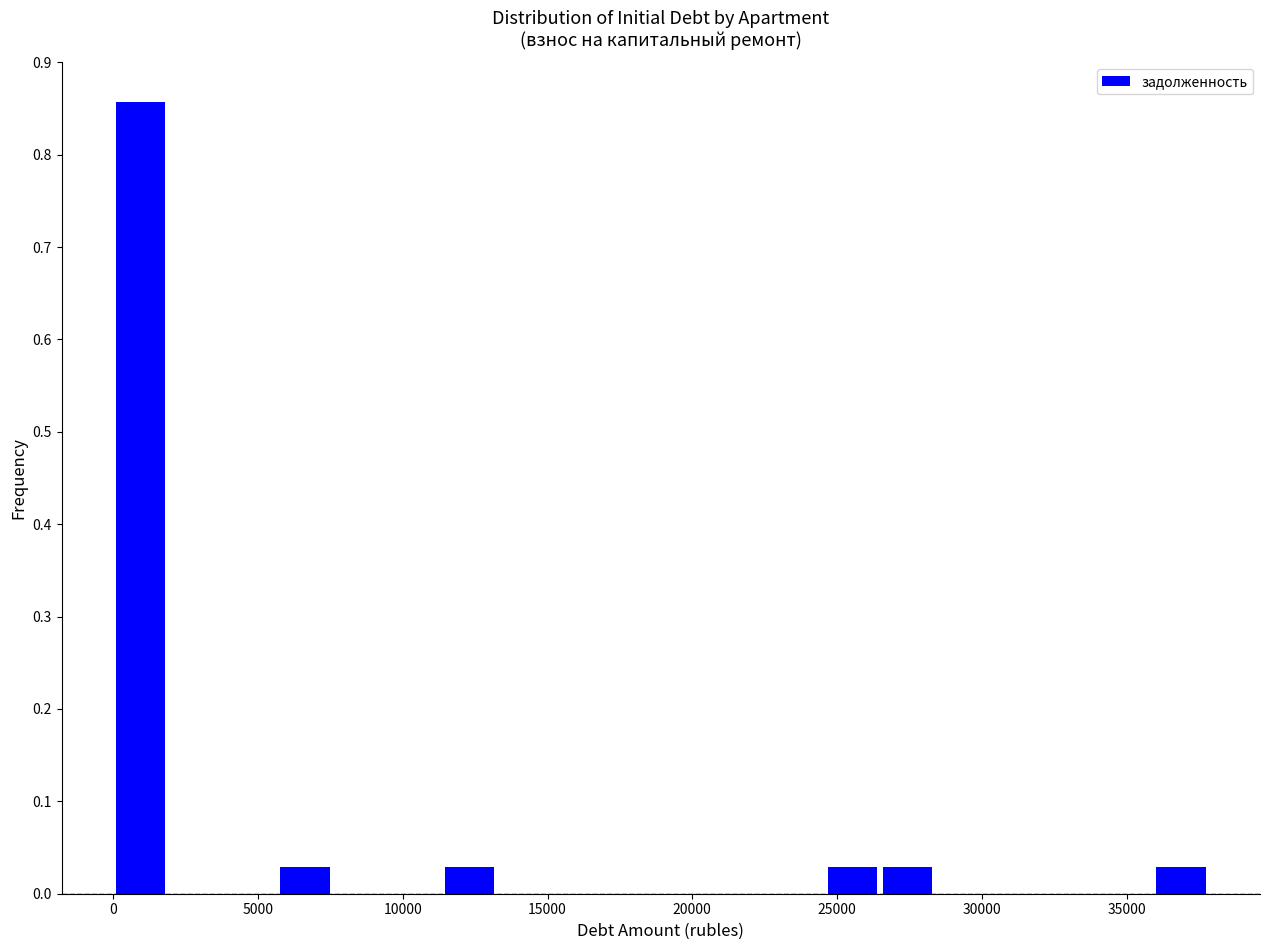

Around what value on the x-axis is the tallest bar? Give the approximate position of its centre, as read against the axis.

1000